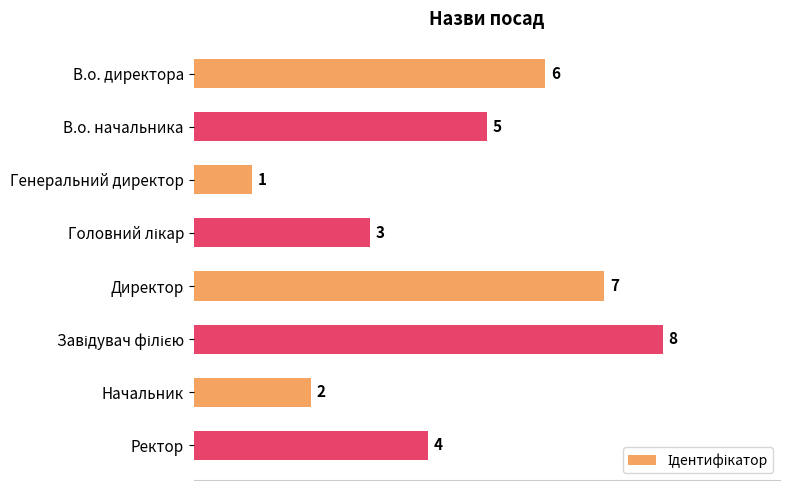

Reading top to bottom, transcribe all the data shown in this chart.

6	5	1	3	7	8	2	4